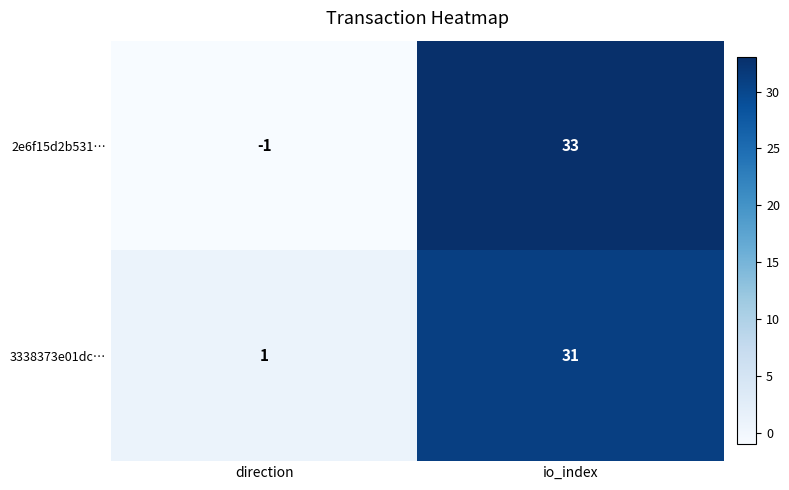

Count the number of data series in this chart.

2